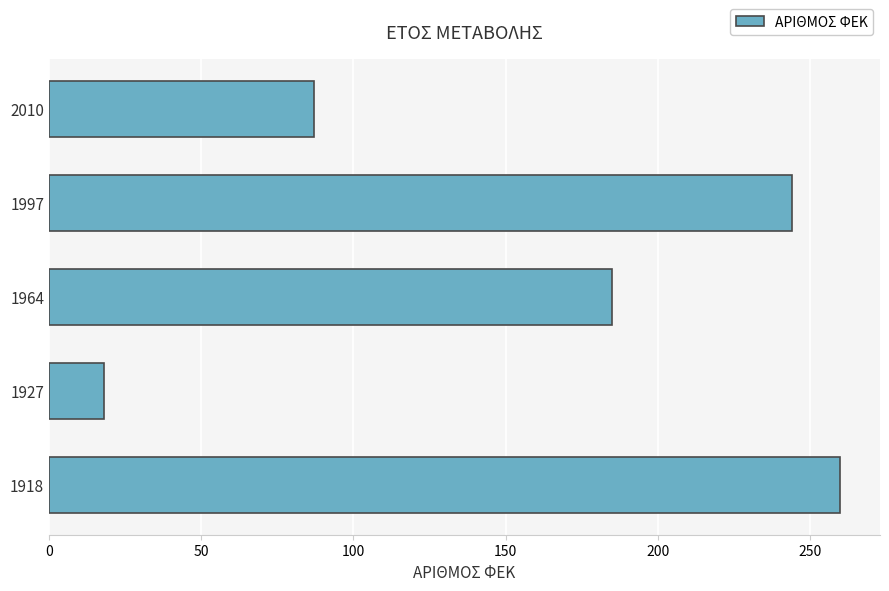

Where is the data nearest to the value 139?

1964